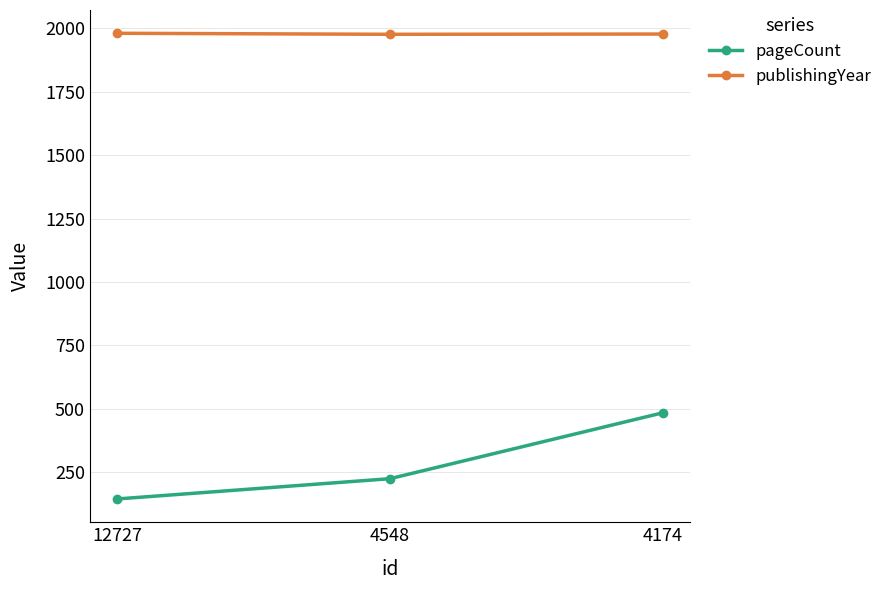

Which series has the widest spread of values?

pageCount